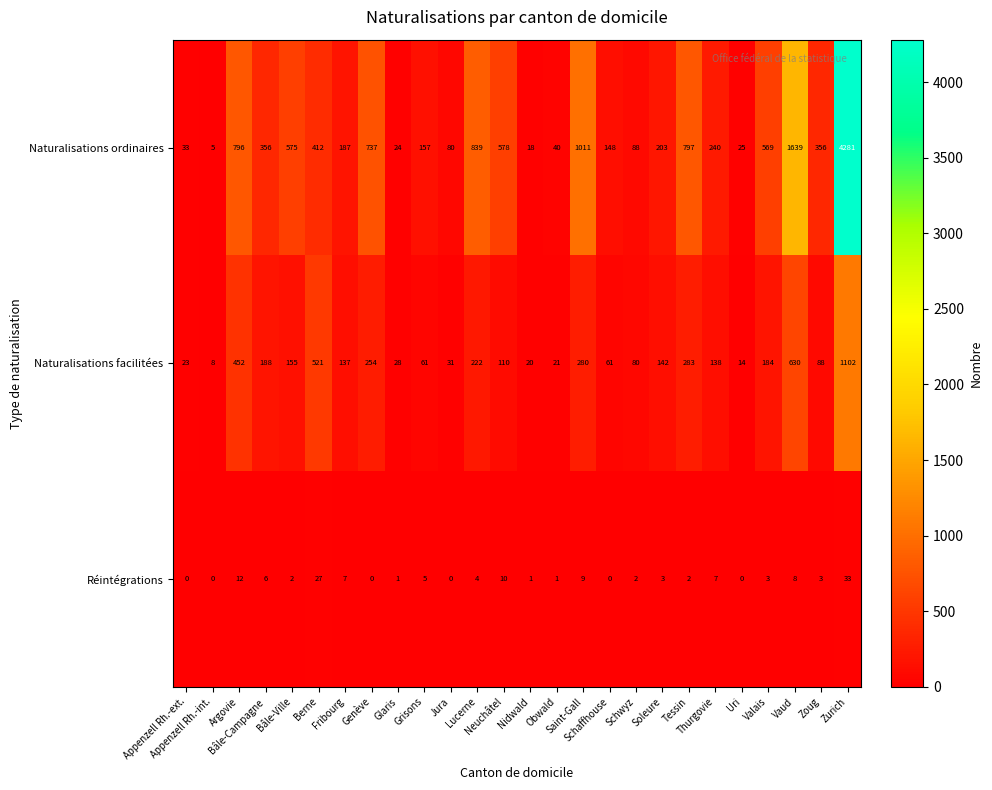

List the series in order of their peak value, lowest first.

Réintégrations, Naturalisations facilitées, Naturalisations ordinaires